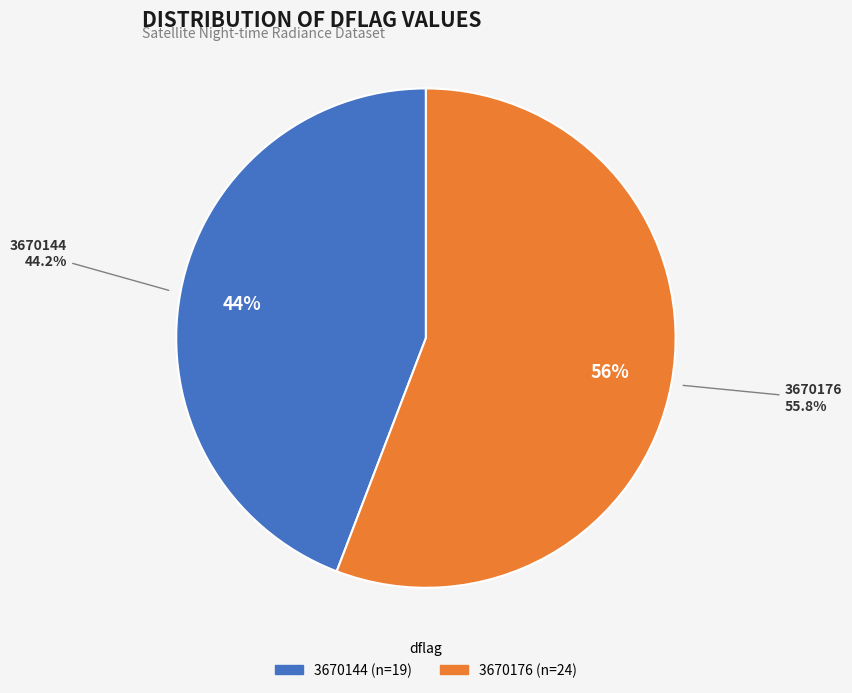

Is 3670176 the majority of the pie?

Yes